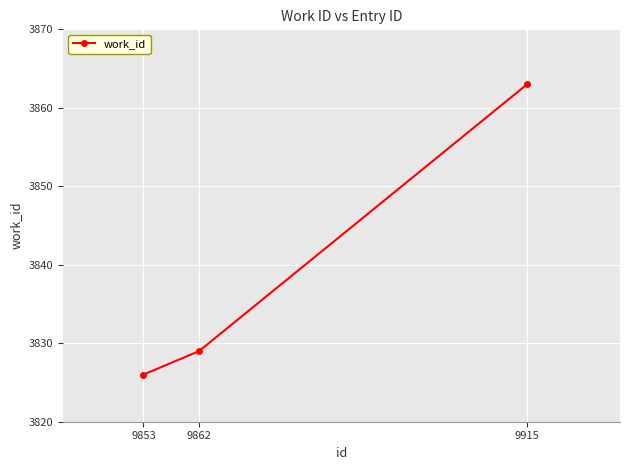

True or false: the data shows 2062 at 9915.

False